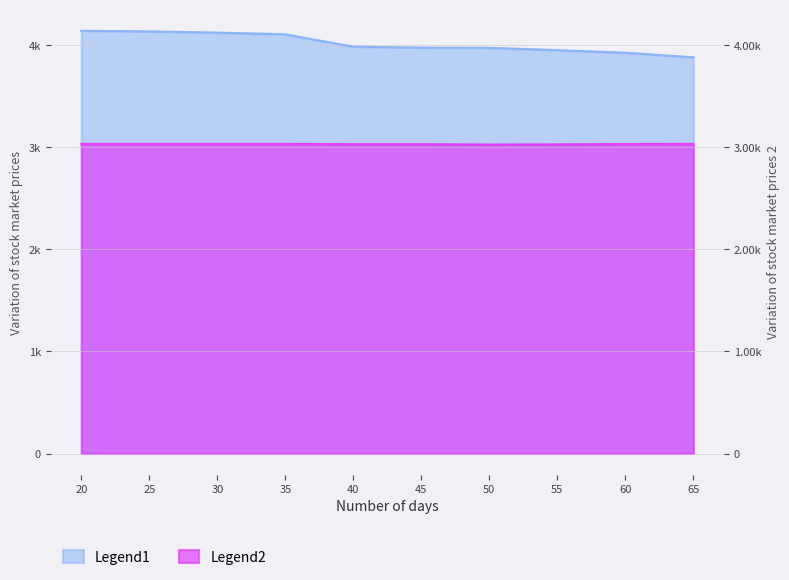

The Legend2 series shows 4962.2 at 60. True or false?

False